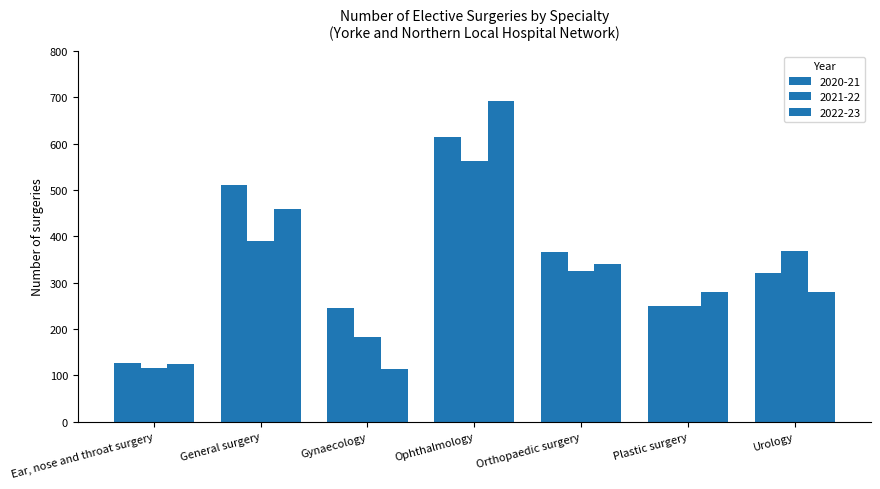

What is the value of the 2021-22 bar at the 7th from the left?

368